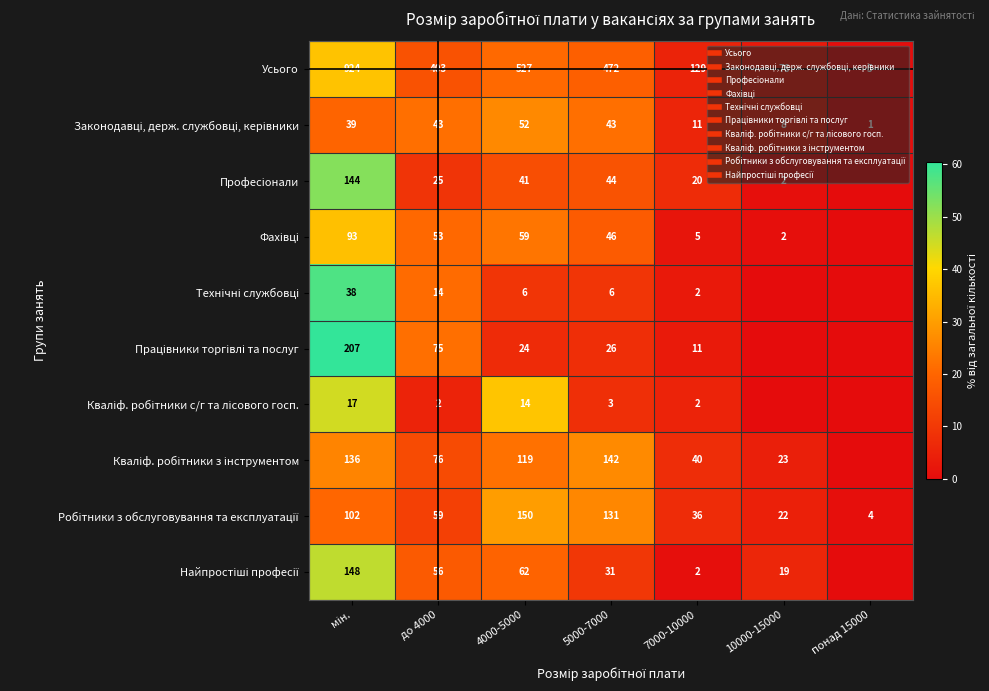

How many values in the Працівники торгівлі та послуг series are below 6?

3